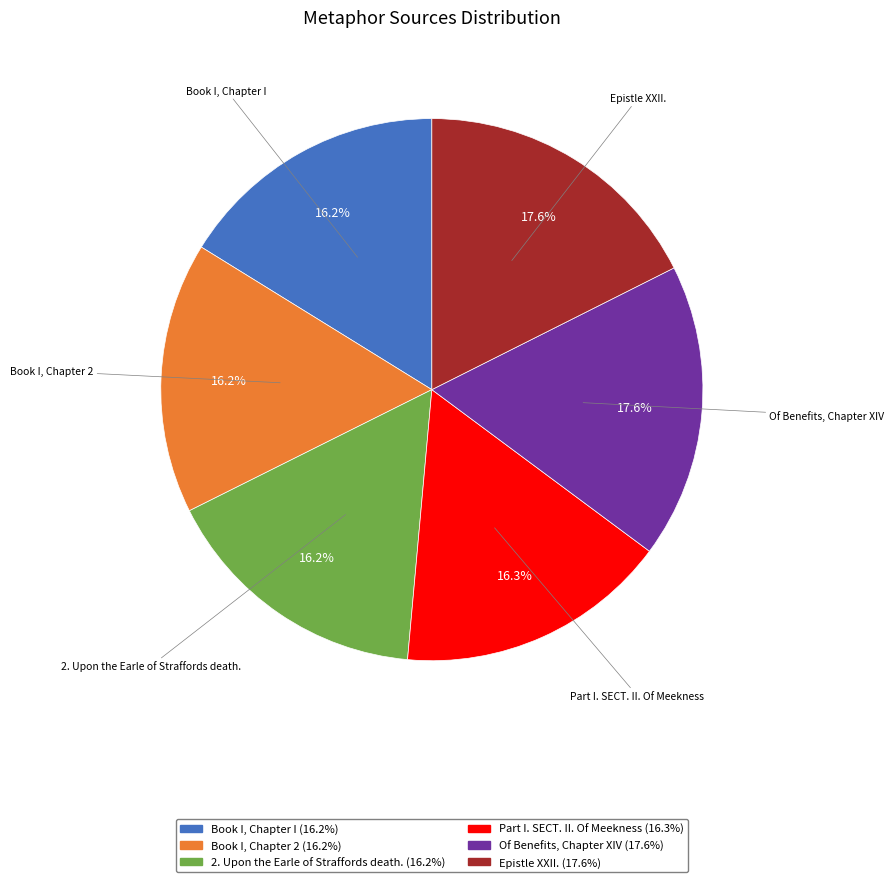

Approximately how many times larger is the value at Of Benefits, Chapter XIV compared to Book I, Chapter I?

1.1